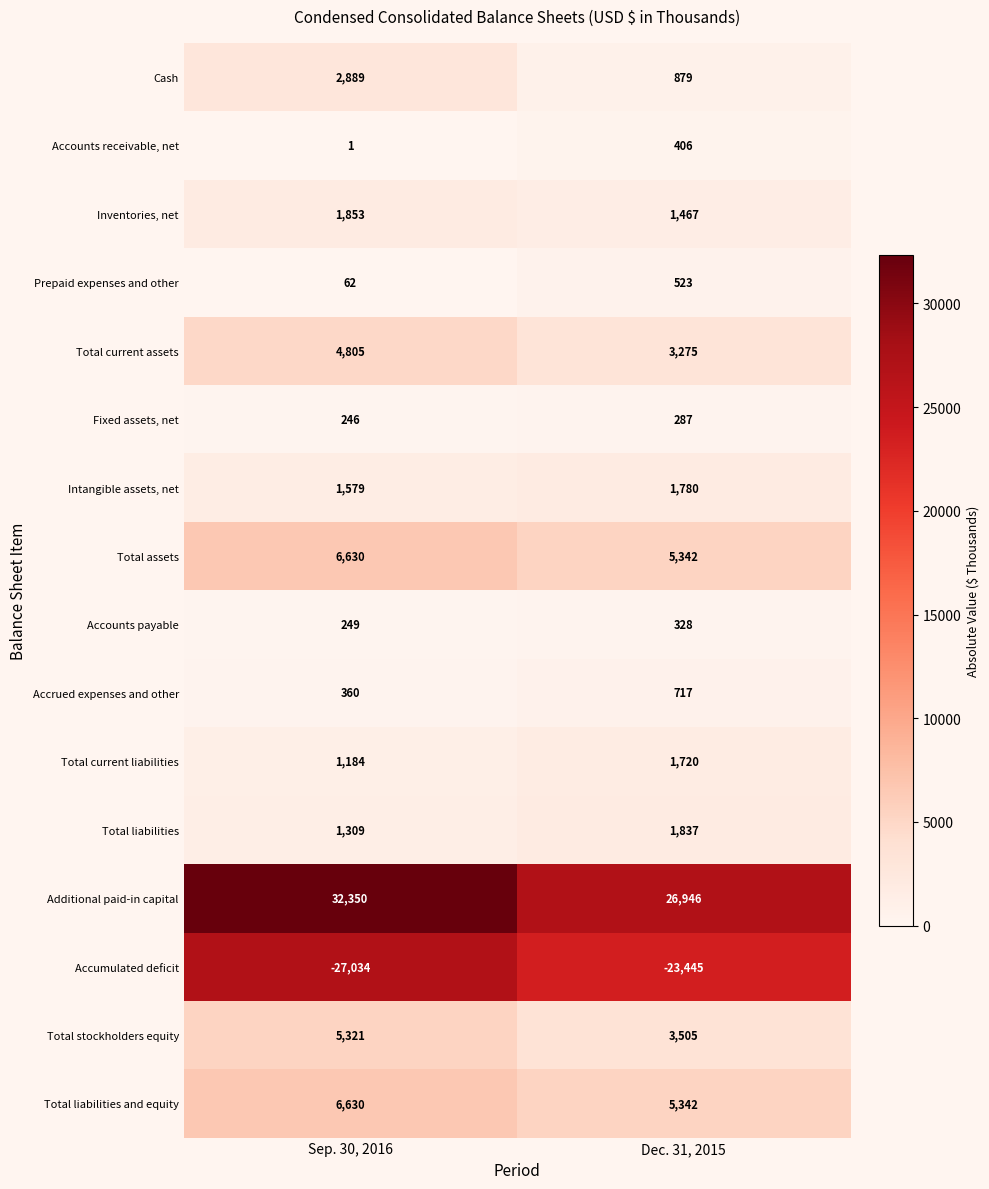

Is the value of Accumulated deficit at Dec. 31, 2015 greater than the value of Additional paid-in capital at Dec. 31, 2015?

No